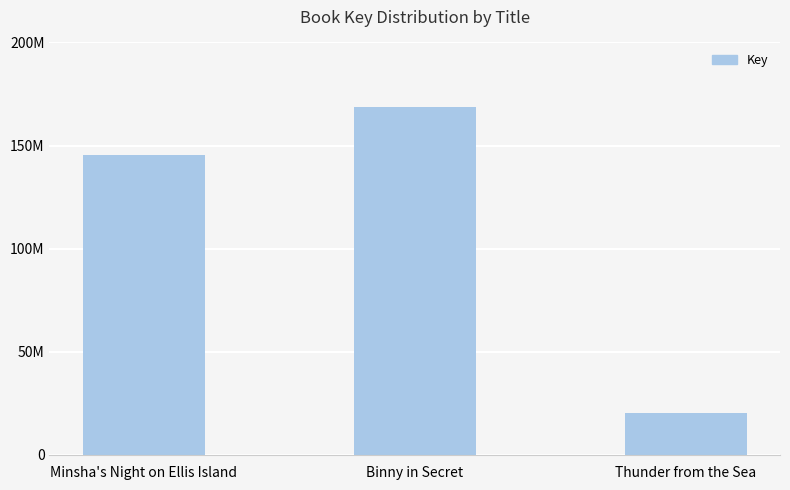

What is the difference between the values at Binny in Secret and Thunder from the Sea?

148065774